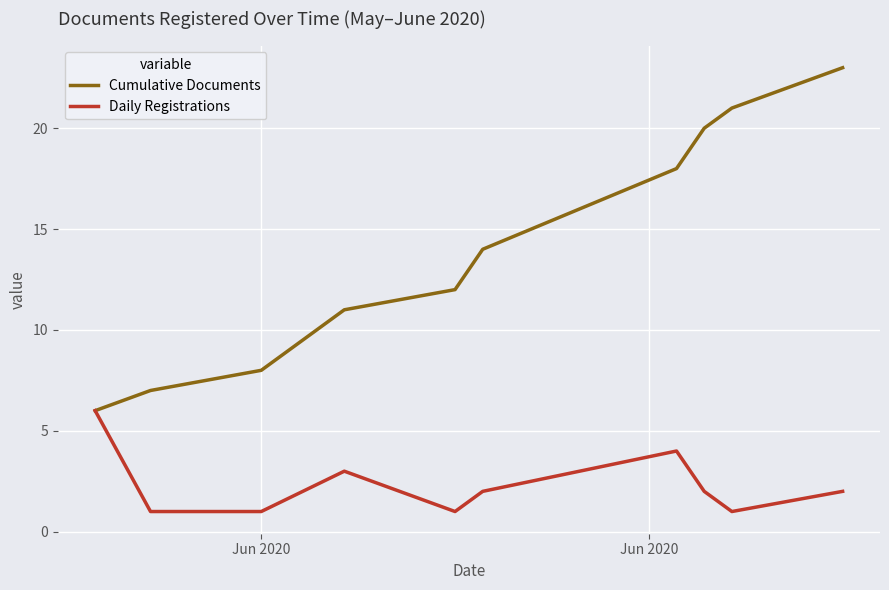

List the series in order of their overall mean, highest first.

Cumulative Documents, Daily Registrations